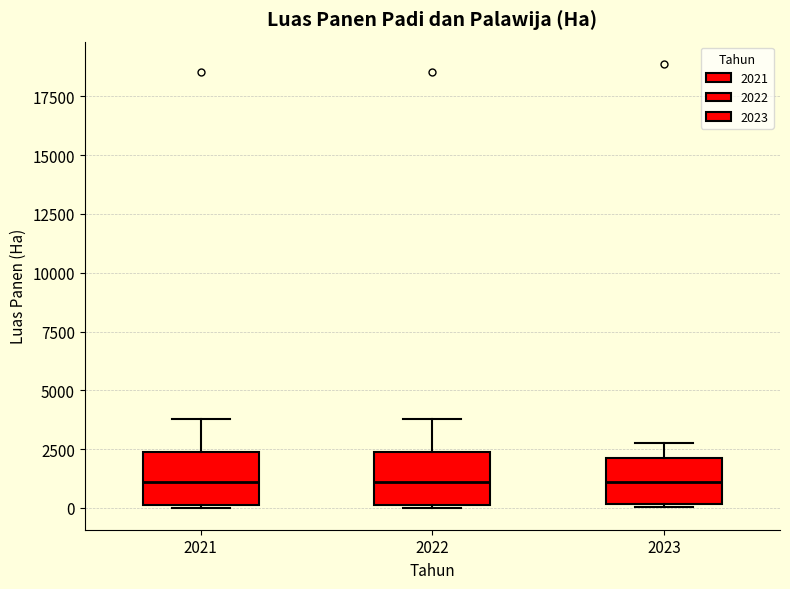

Reading left to right, transcribe this box plot: for each box, give where its median line is, the range the box spans, and where its two whiskers end, as read against the y-axis. The values are not printed on the chart, so give them approximately, as read against the axis.

2021: median 1000, box 0 to 2500, whiskers 0 to 4000
2022: median 1000, box 0 to 2500, whiskers 0 to 4000
2023: median 1000, box 0 to 2000, whiskers 0 to 2500